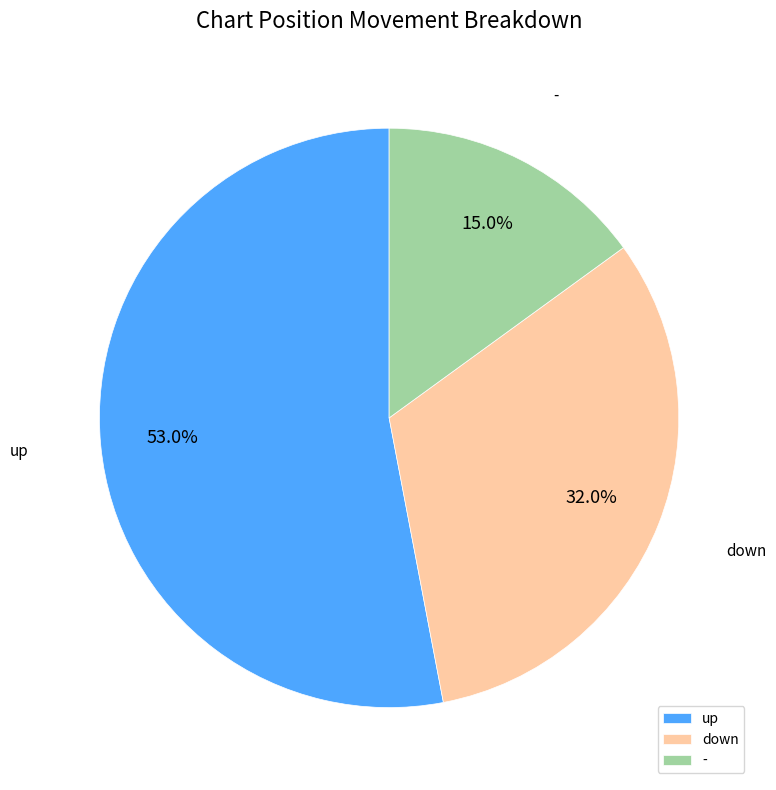

What is the ratio of the value at up to the value at -?

3.5